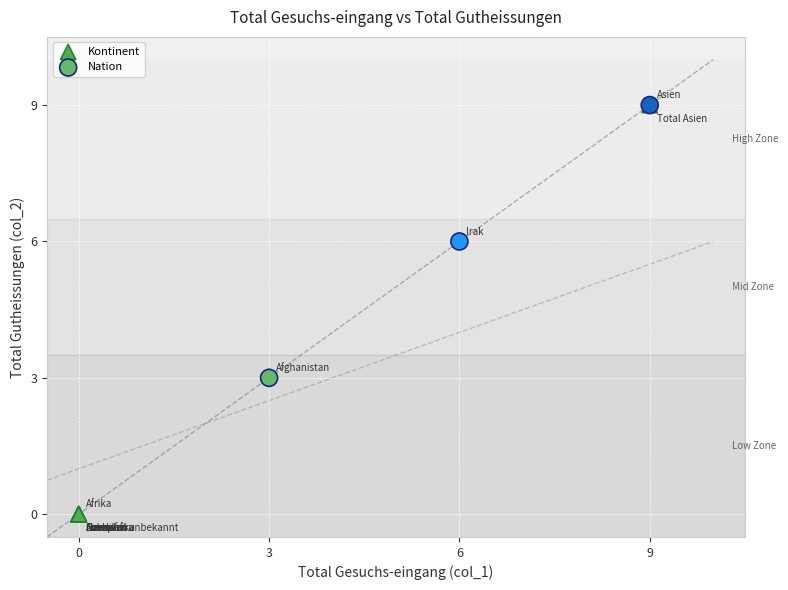

Which series reaches the minimum Y coordinate?

Kontinent